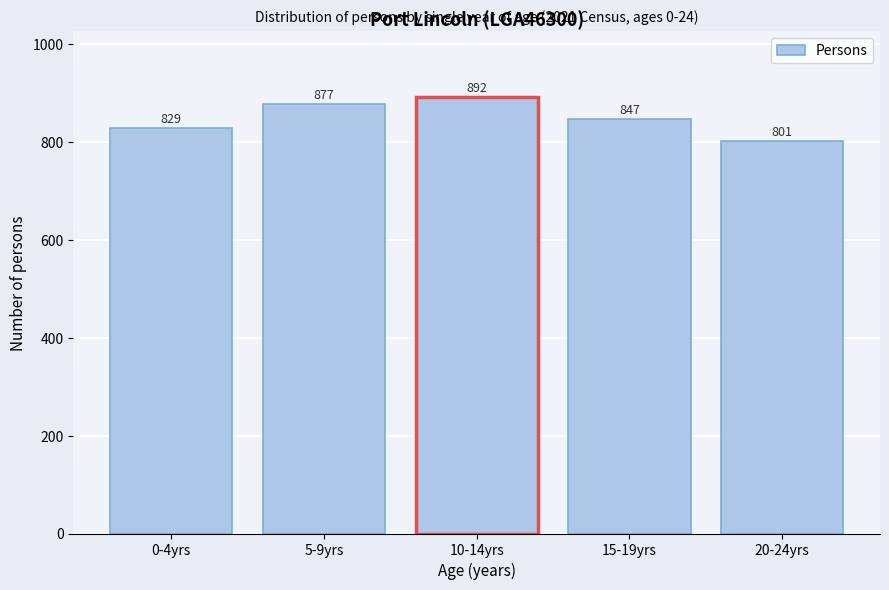

Reading left to right, list all the values displayed in this chart.

0-4yrs=829	5-9yrs=877	10-14yrs=892	15-19yrs=847	20-24yrs=801